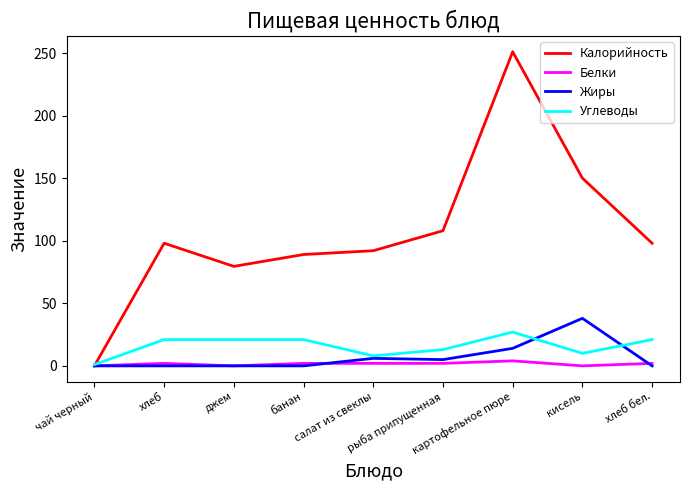

How many lines are shown in the chart?

4